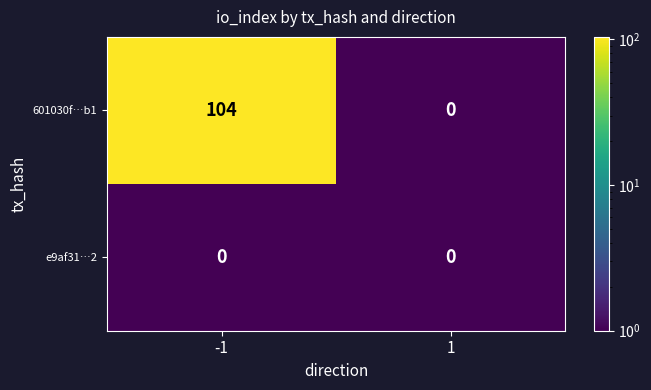

What is the total value across all series at -1?

104